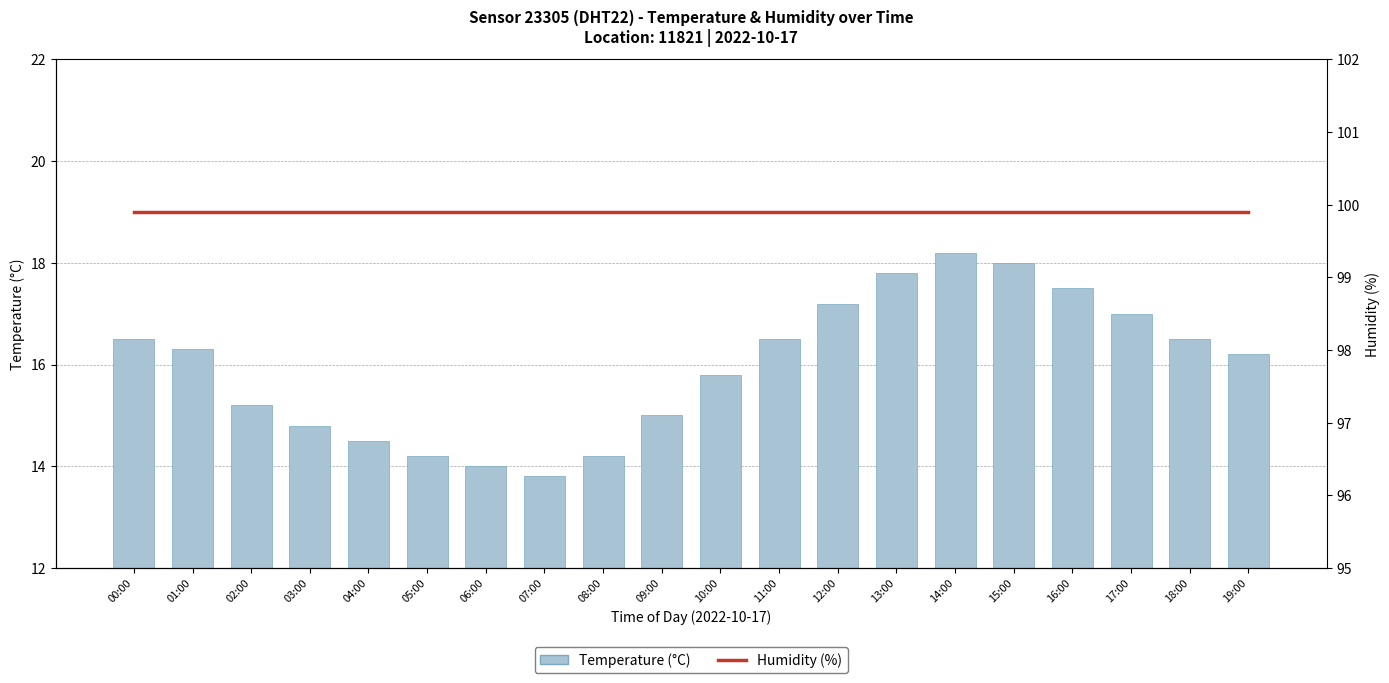

Reading right to left, extract all data points from this chart.

Temperature (°C): 19:00=16.2	18:00=16.5	17:00=17.0	16:00=17.5	15:00=18.0	14:00=18.2	13:00=17.8	12:00=17.2	11:00=16.5	10:00=15.8	09:00=15.0	08:00=14.2	07:00=13.8	06:00=14.0	05:00=14.2	04:00=14.5	03:00=14.8	02:00=15.2	01:00=16.3	00:00=16.5
Humidity (%): 19:00=99.9	18:00=99.9	17:00=99.9	16:00=99.9	15:00=99.9	14:00=99.9	13:00=99.9	12:00=99.9	11:00=99.9	10:00=99.9	09:00=99.9	08:00=99.9	07:00=99.9	06:00=99.9	05:00=99.9	04:00=99.9	03:00=99.9	02:00=99.9	01:00=99.9	00:00=99.9